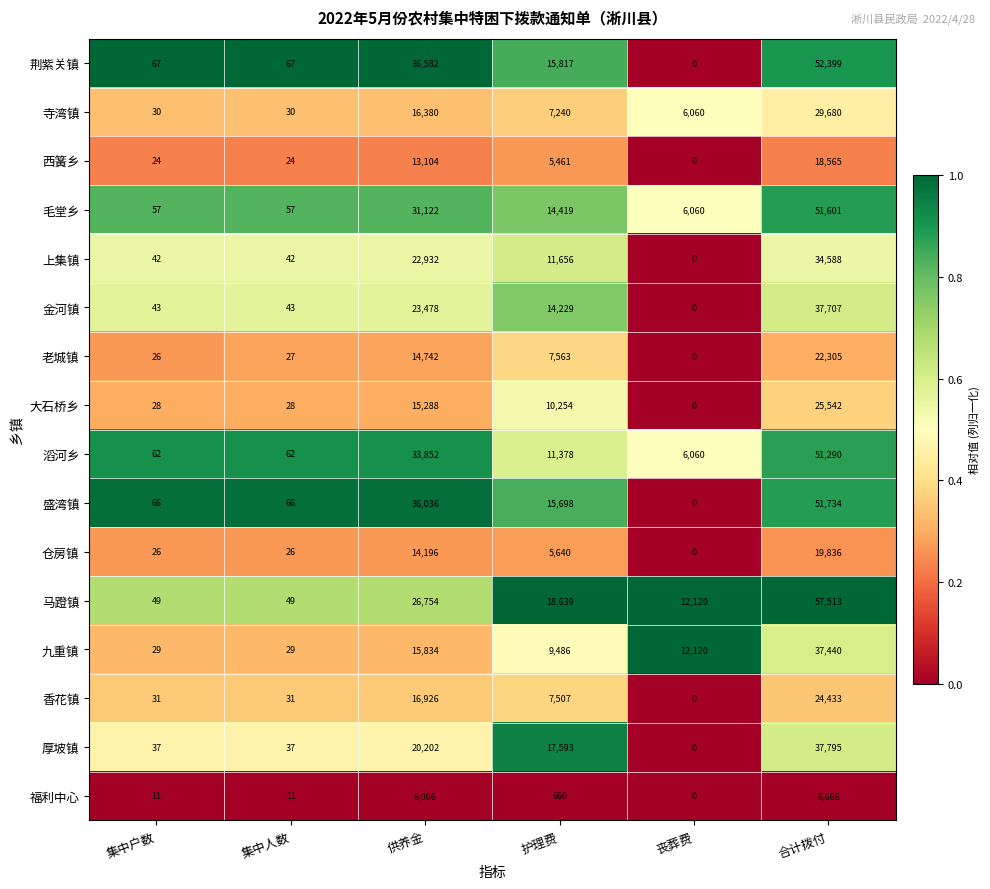

Which series has the largest range (max minus min)?

马蹬镇